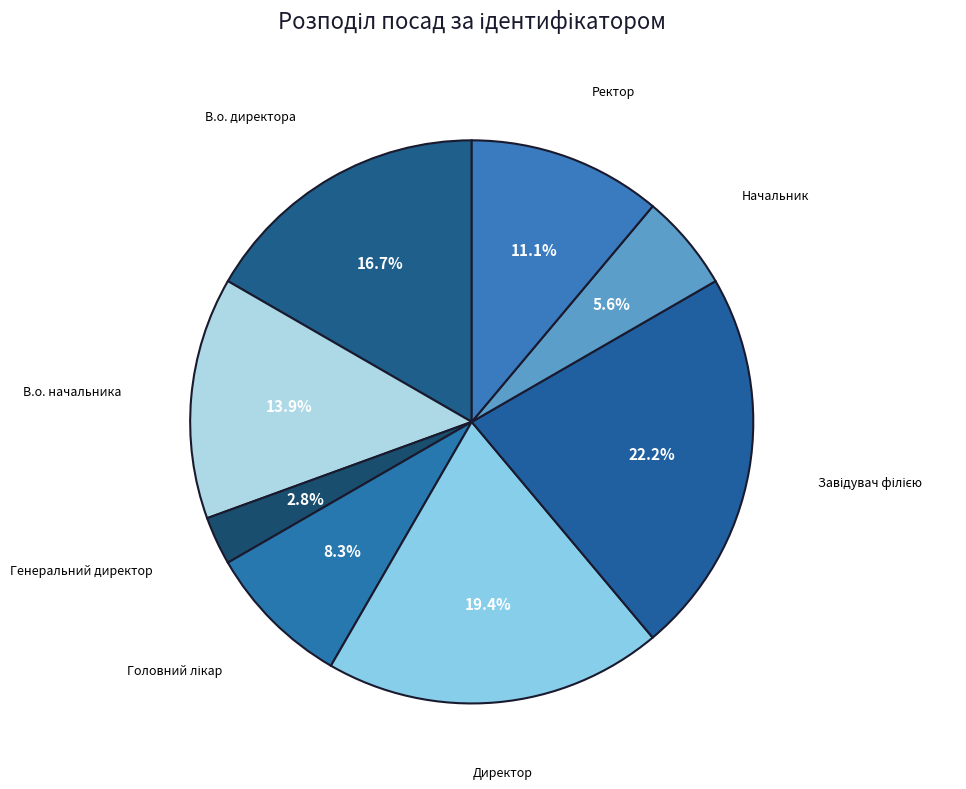

How many slices are in this pie chart?

8